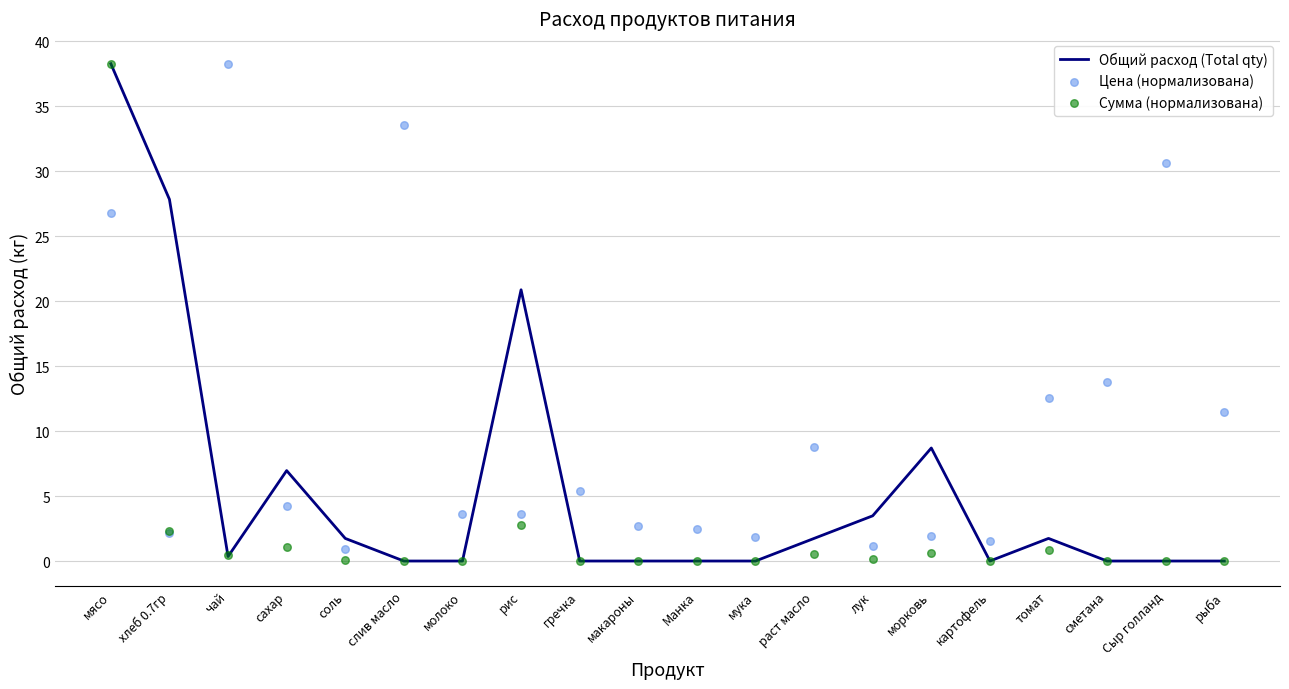

Which series has the largest total across all categories?

Цена (нормализована)